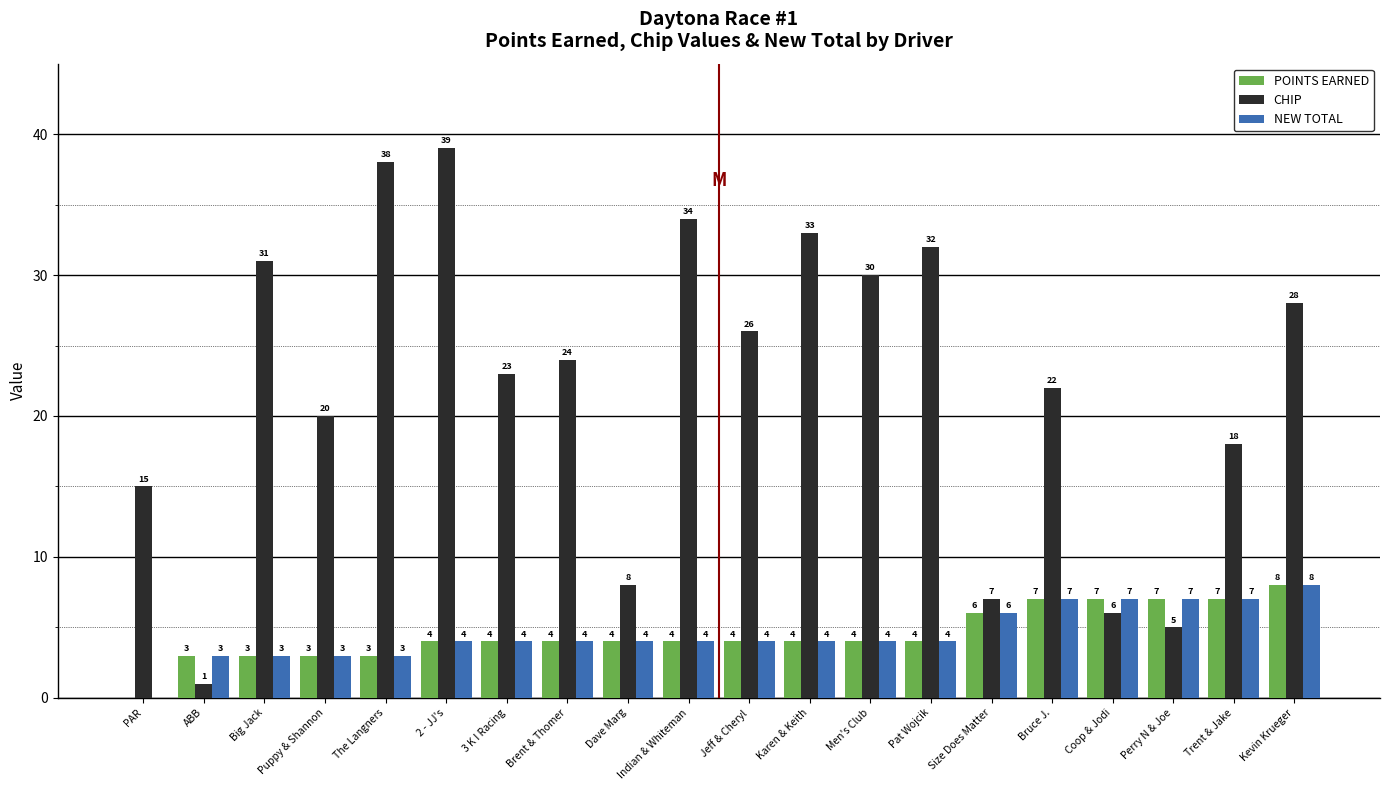

Is the value of CHIP at Dave Marg greater than the value of POINTS EARNED at PAR?

Yes